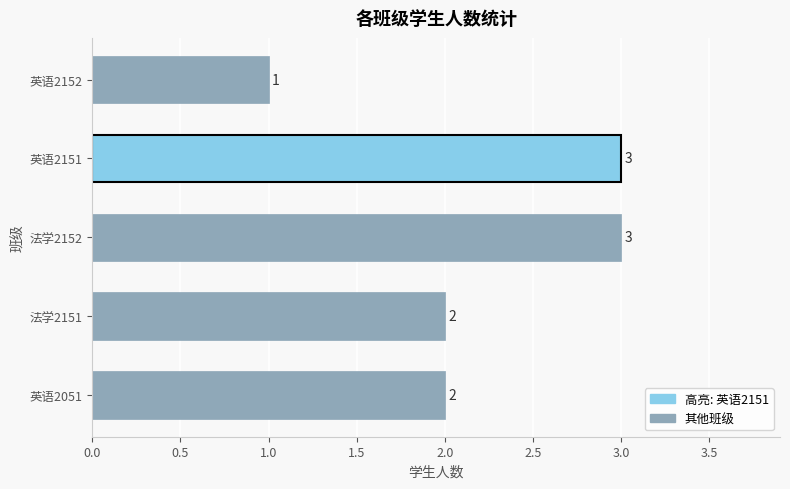

What is the sum of the values at 英语2051 and 英语2151?

5